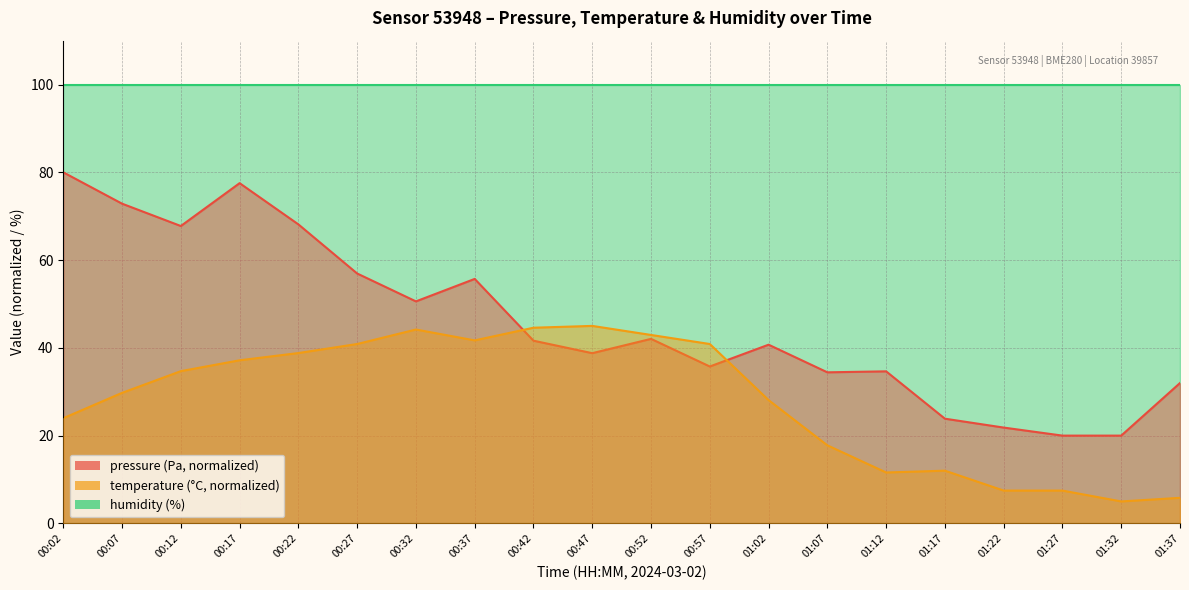

What is the difference between the second highest and minimum values in the pressure series?

57.5